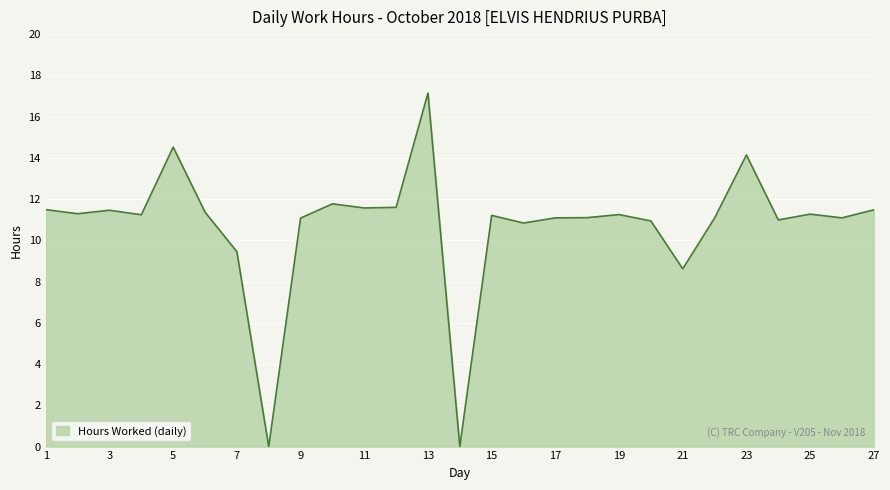

What is the difference between the maximum and minimum values?

17.1